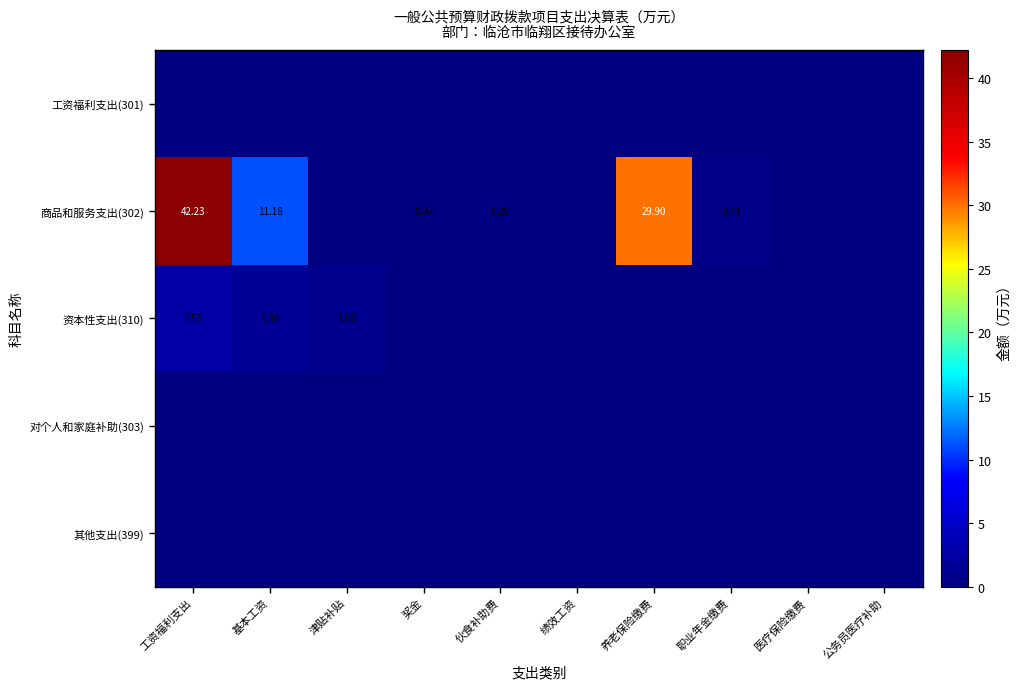

Which series has the largest range (max minus min)?

商品和服务支出(302)